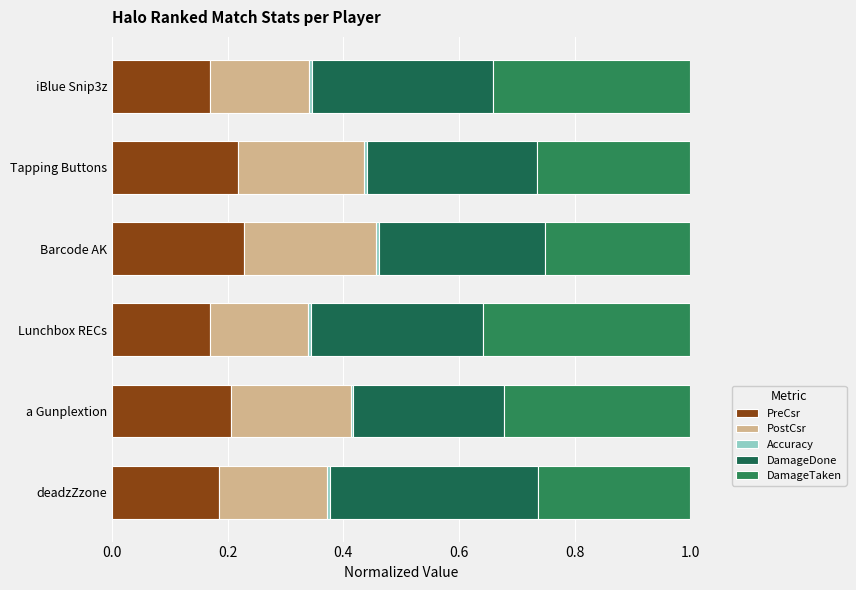

How many data points does each series have?

6